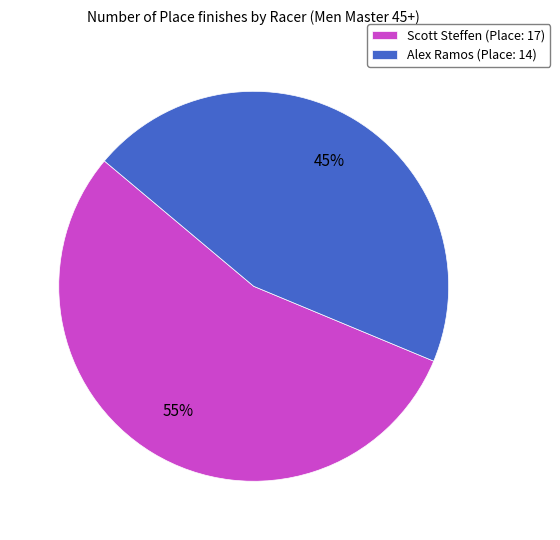

What is the largest slice in the pie chart?

Scott Steffen